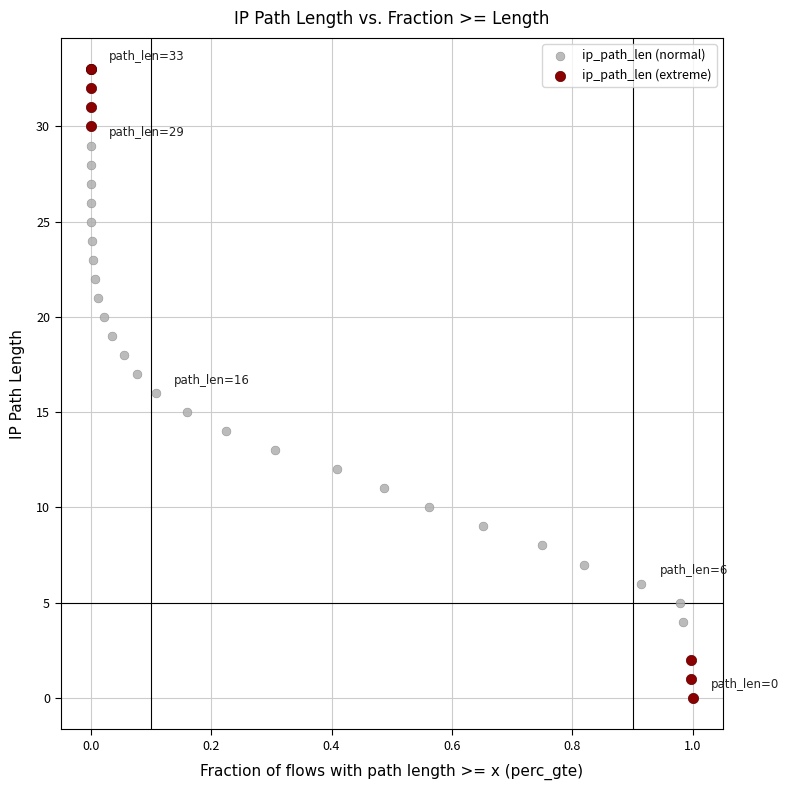

Which series contains the lowest Y value?

ip_path_len (extreme)